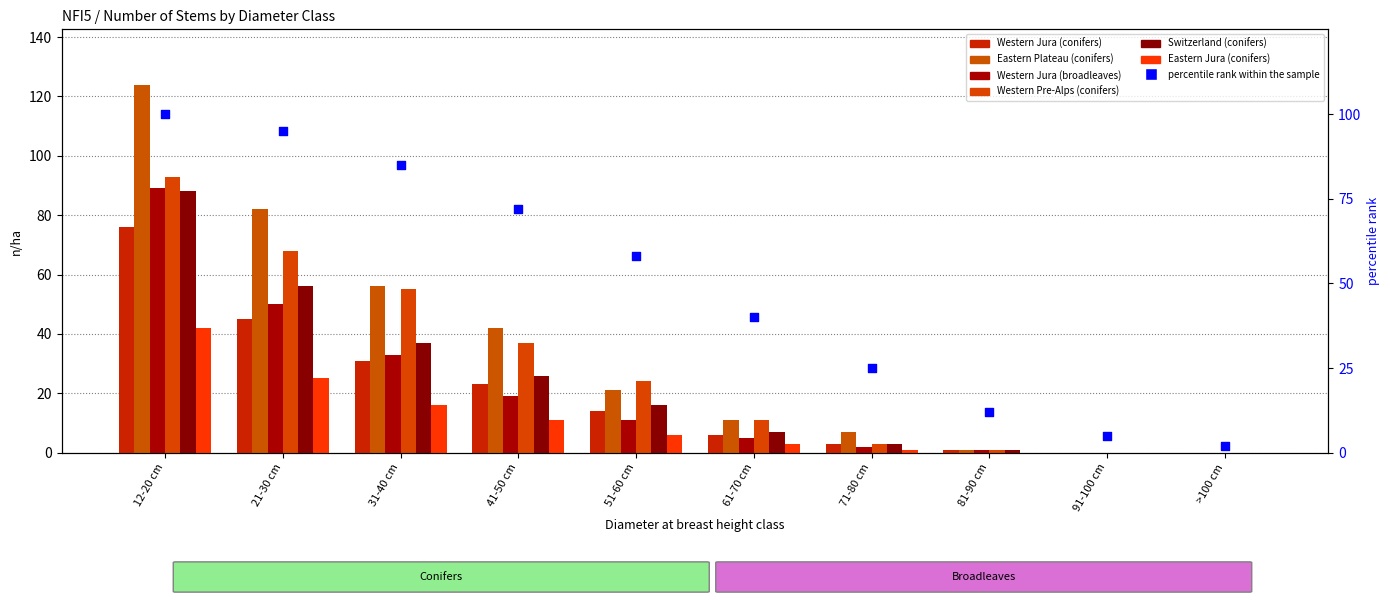

Which series has the largest total across all categories?

Eastern Plateau (conifers)